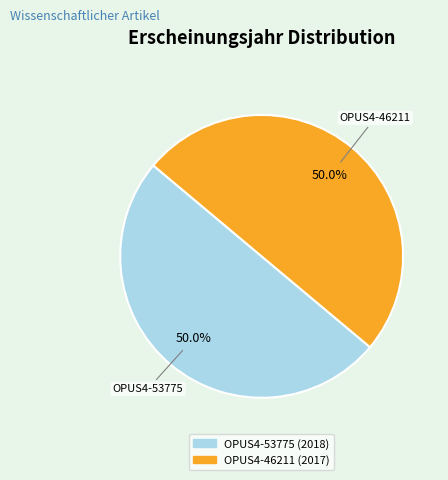

Do OPUS4-53775 and OPUS4-46211 together represent more than half of the pie?

Yes